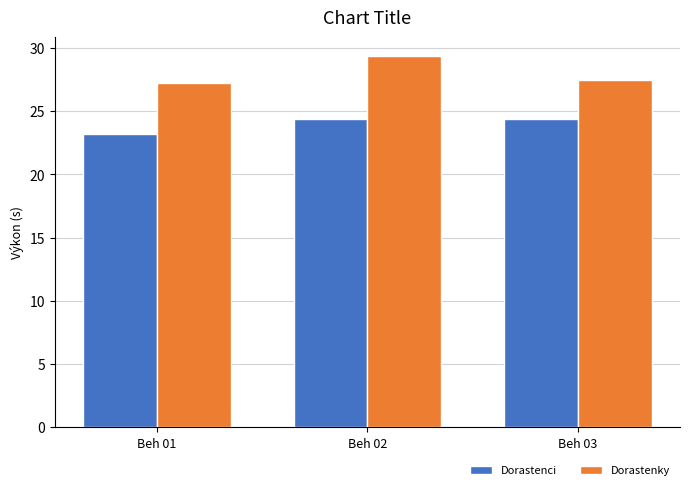

What is the sum of all Dorastenci values?

72.0